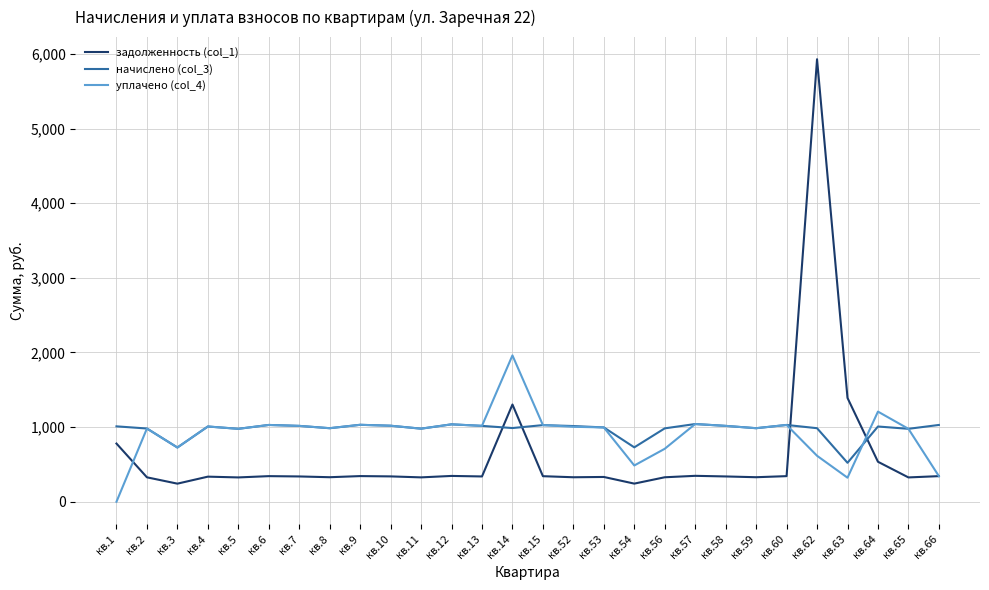

Is the value of начислено (col_3) at кв.64 greater than the value of уплачено (col_4) at кв.56?

Yes